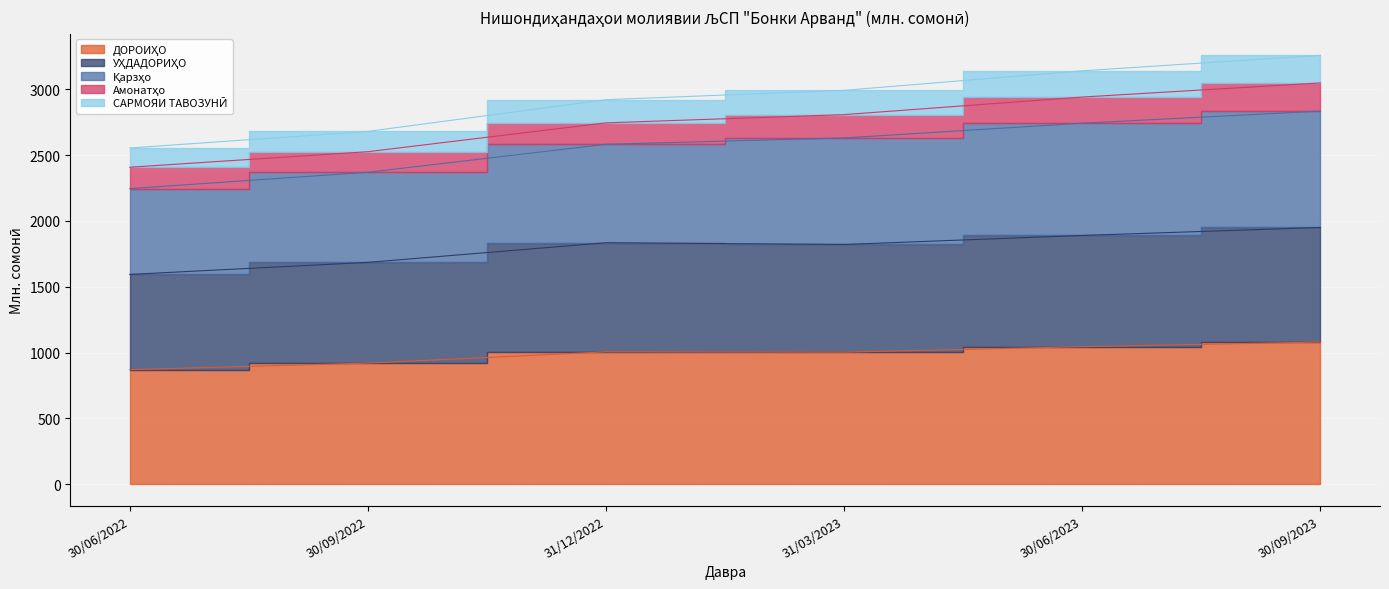

True or false: УҲДАДОРИҲО has more than 2 interior local peaks.

False